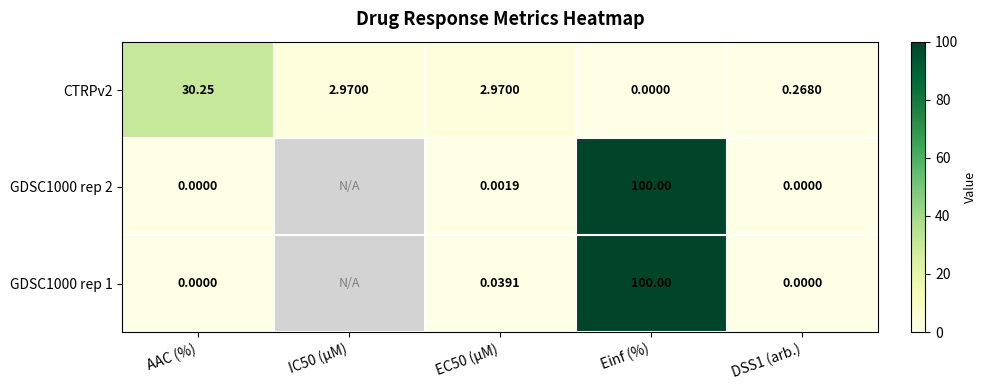

How many categories are shown in the chart?

5